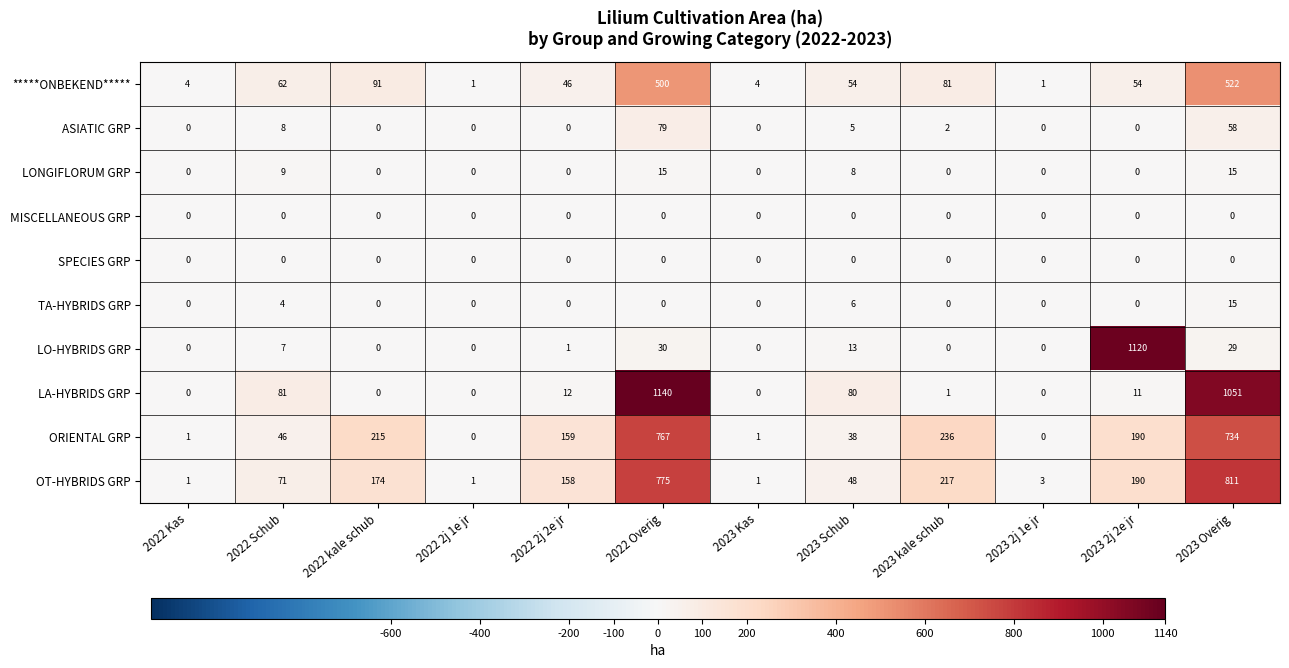

The value of ORIENTAL GRP at 2022 kale schub is 129. True or false?

False